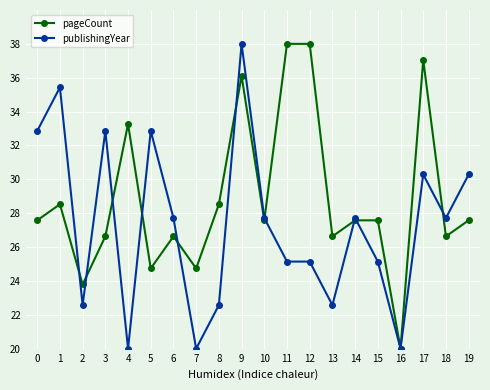

True or false: publishingYear has more than 0 interior local peaks.

True